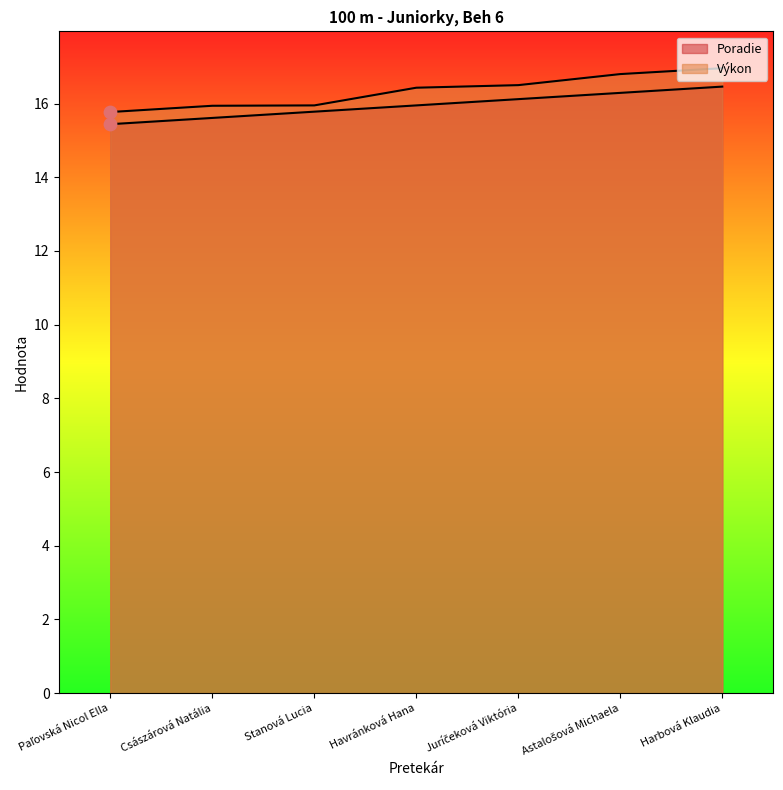

Which series has the largest total across all categories?

Výkon